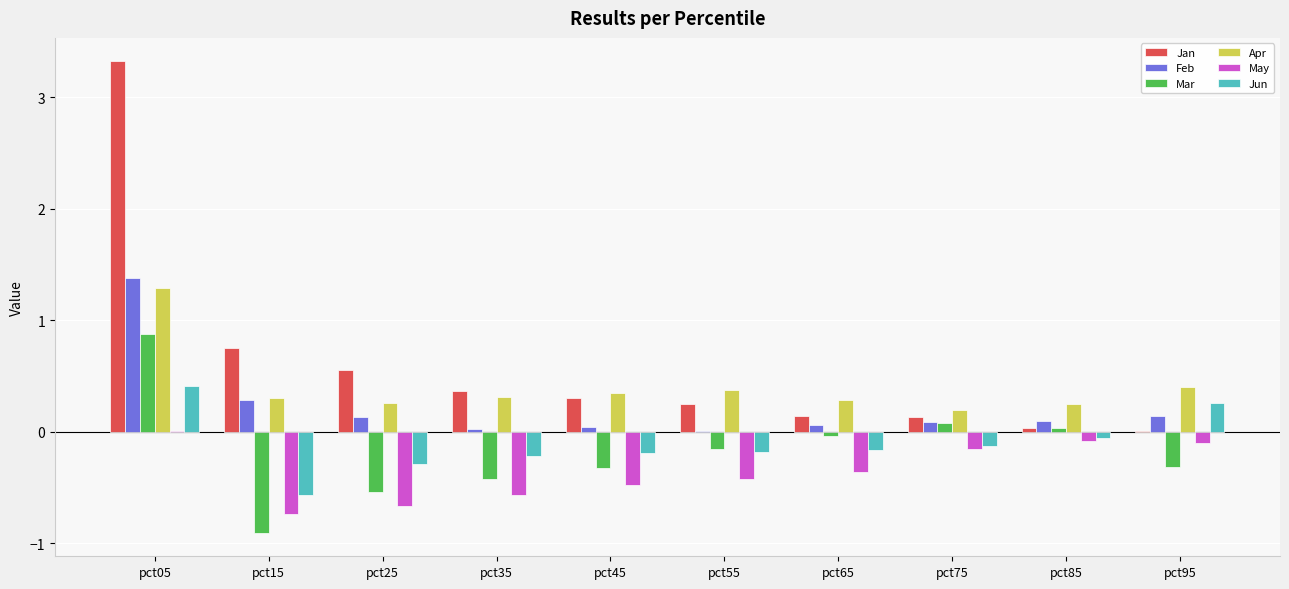

Is the value of May at pct35 greater than the value of Jan at pct45?

No